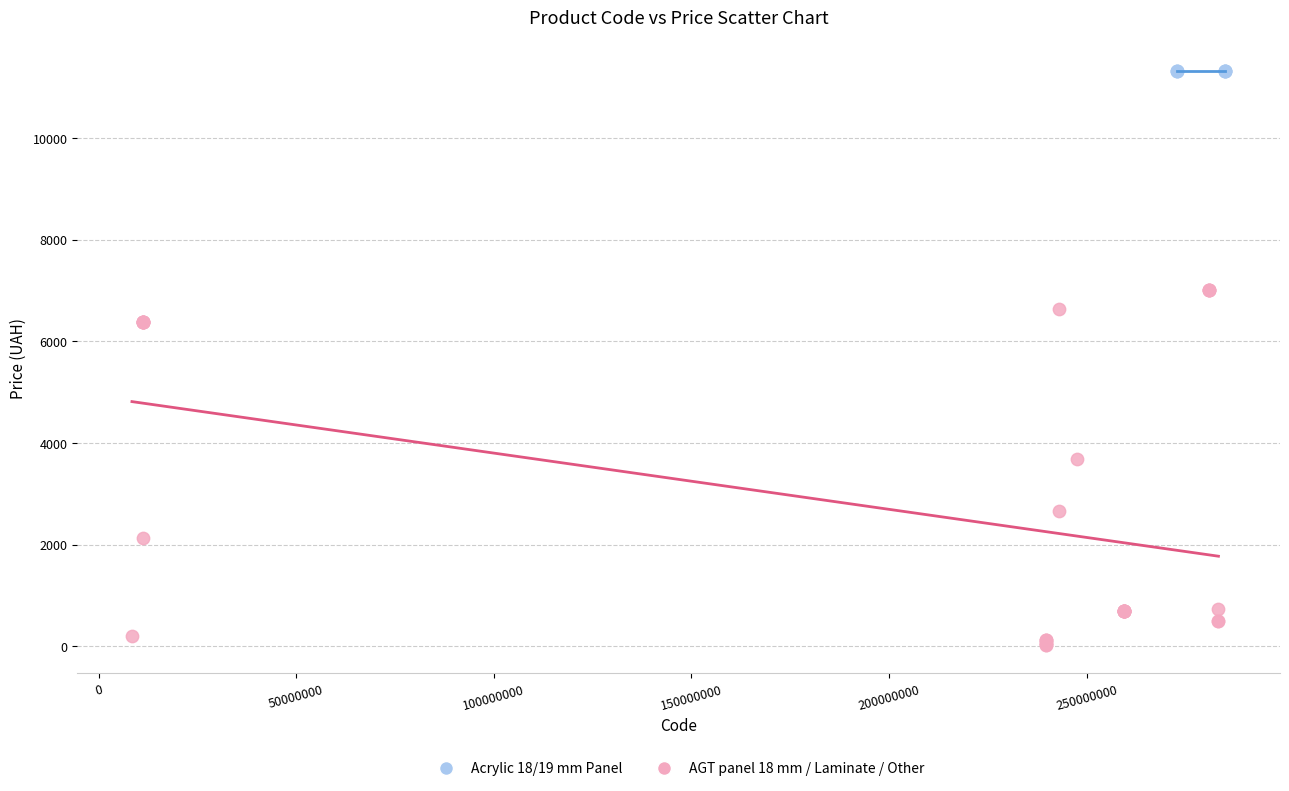

Which series contains the highest Y value?

Acrylic 18/19 mm Panel